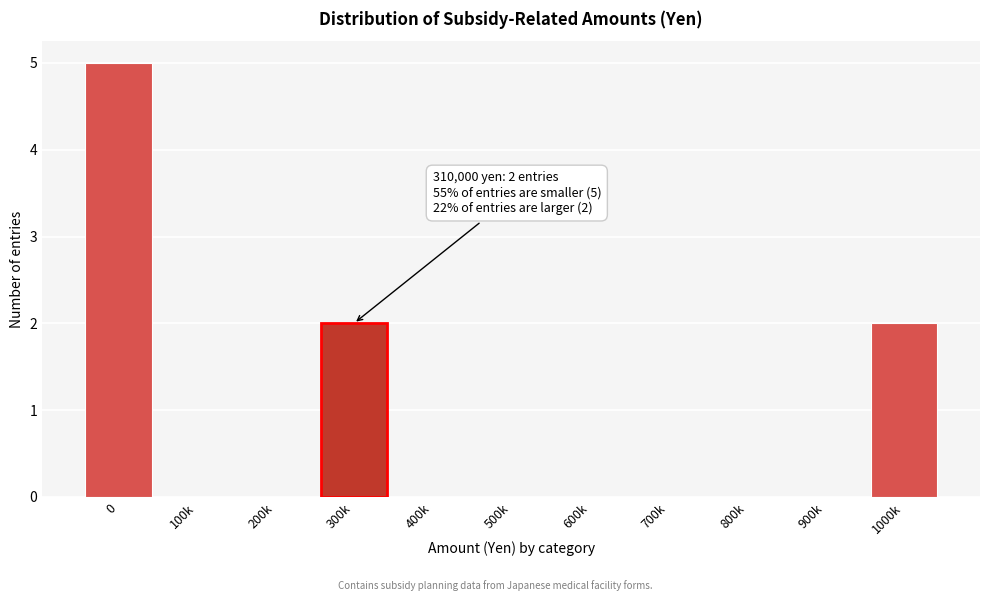

Reading left to right, list all the values displayed in this chart.

0=5	100k=0	200k=0	300k=2	400k=0	500k=0	600k=0	700k=0	800k=0	900k=0	1000k=2